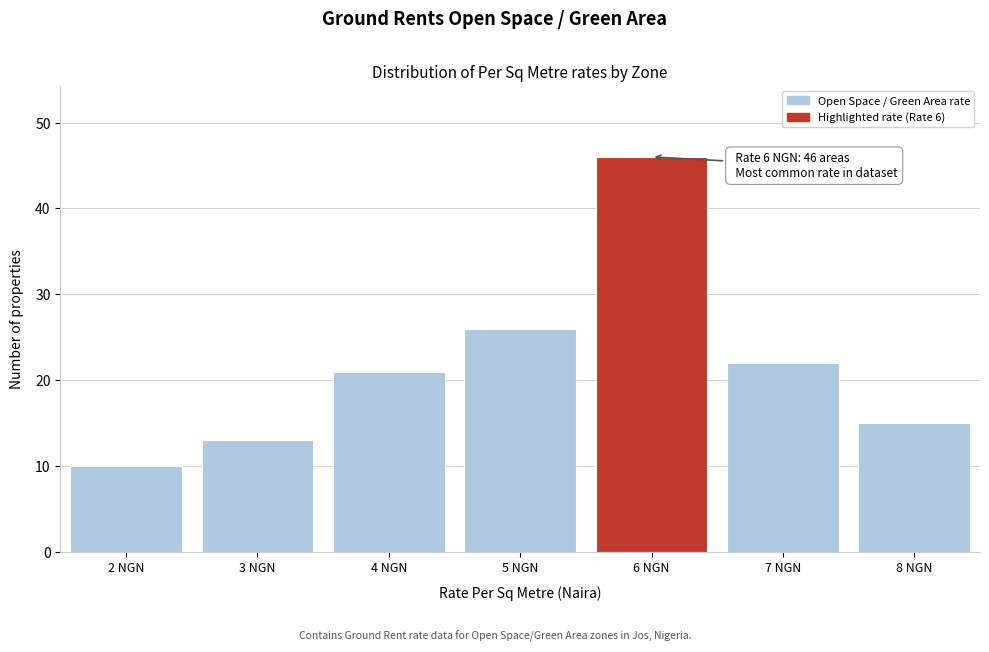

Reading left to right, list all the values displayed in this chart.

2 NGN=10	3 NGN=13	4 NGN=21	5 NGN=26	6 NGN=46	7 NGN=22	8 NGN=15